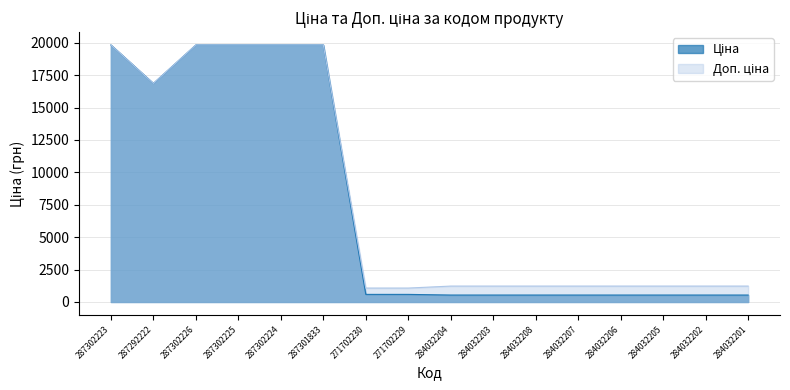

What is the label of the 5th point from the right?

284032207